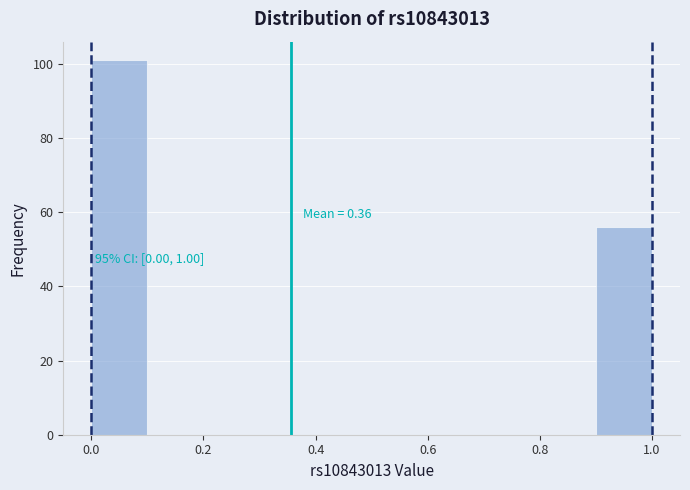

Over which range of the x-axis is the bar tallest?

0.0 to 0.1